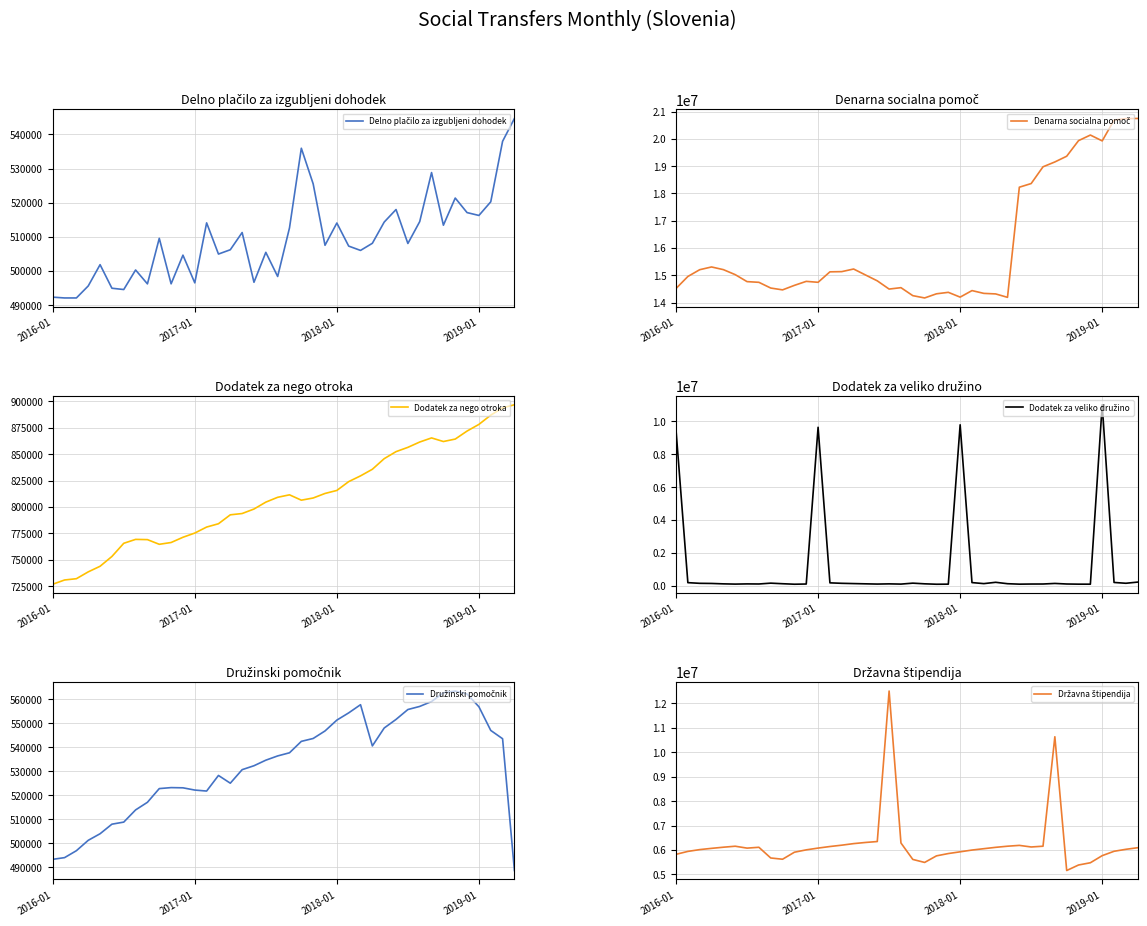

What is the sum of all Dodatek za nego otroka values?

32348914.9